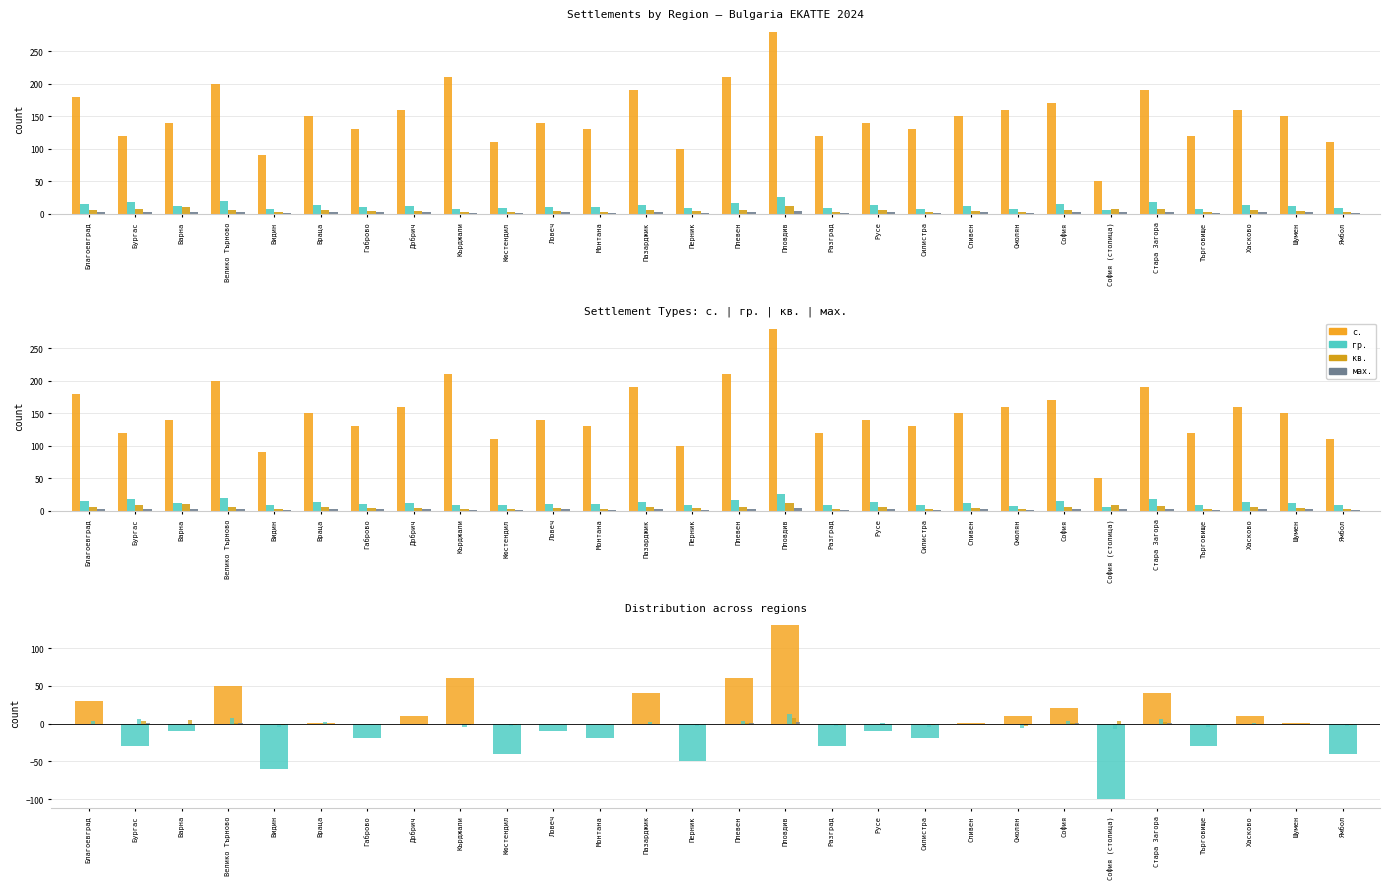

The value of гр. at Търговище is -6.2. True or false?

False